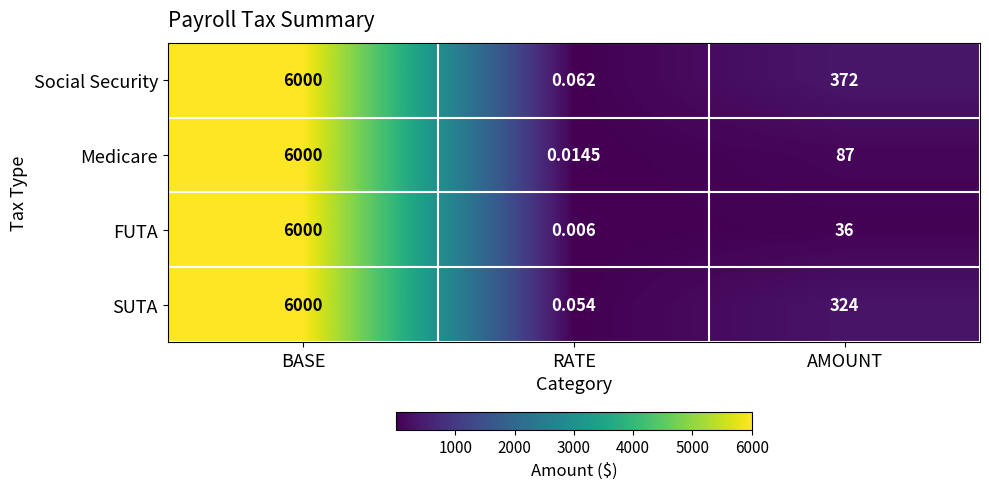

Which category has the highest value in the Social Security series?

BASE